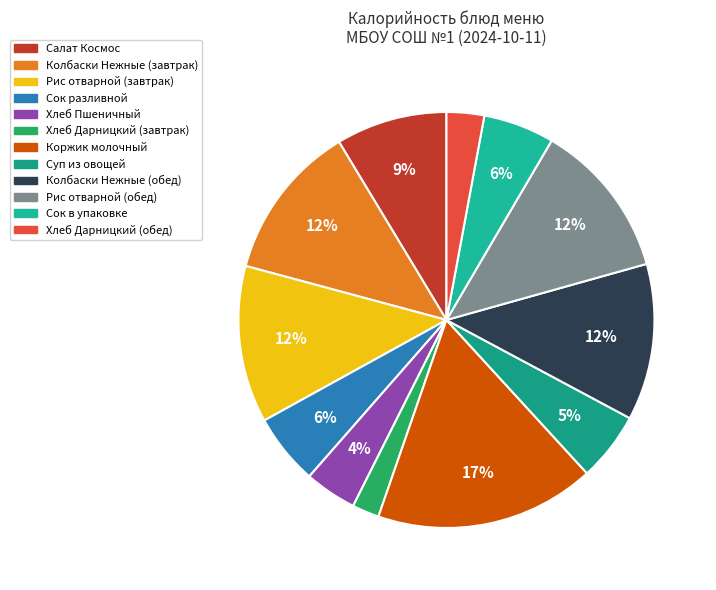

Does Хлеб Дарницкий (обед) represent more than half of the total?

No